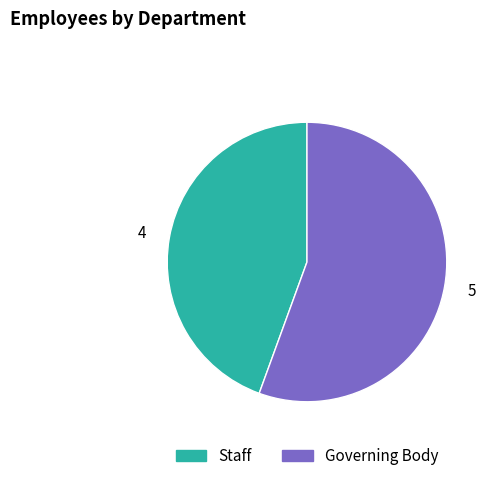

Count the number of slices in the pie.

2